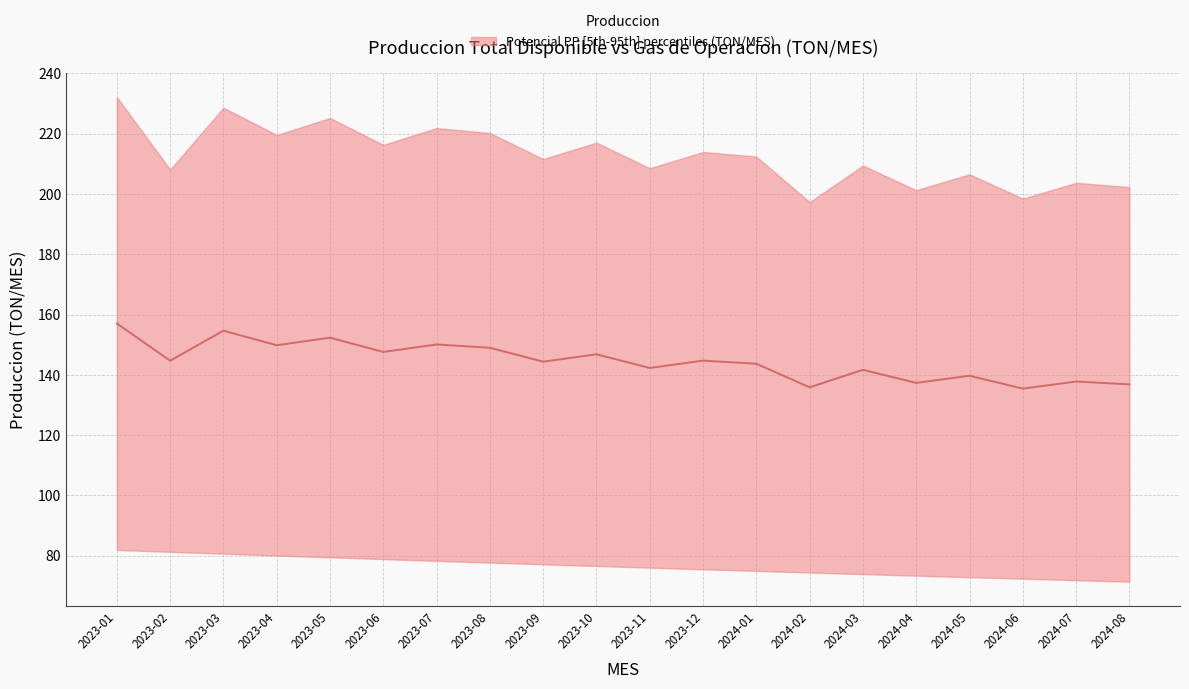

What is the change in value from 2023-10 to 2024-07?

-9.0